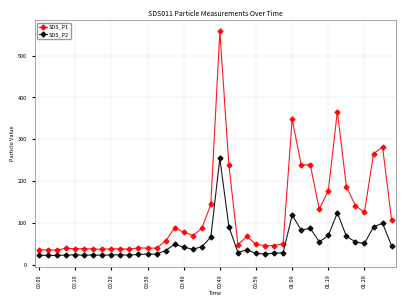

Which series has the largest total across all categories?

SDS_P1